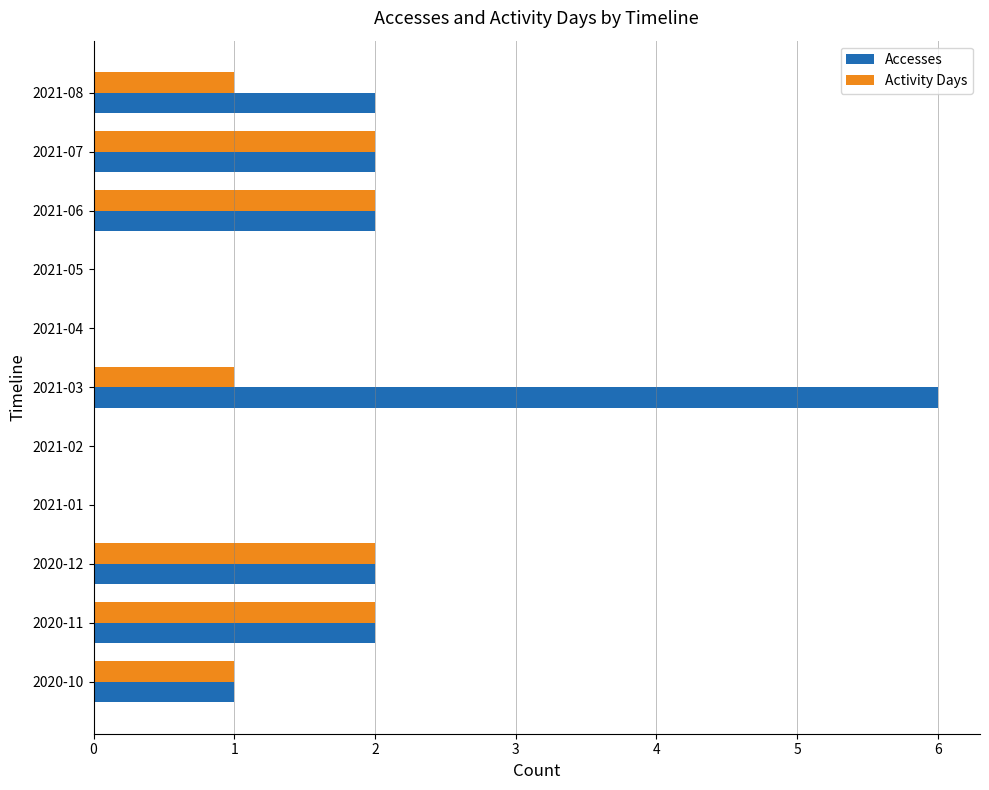

What is the sum of all Activity Days values?

11